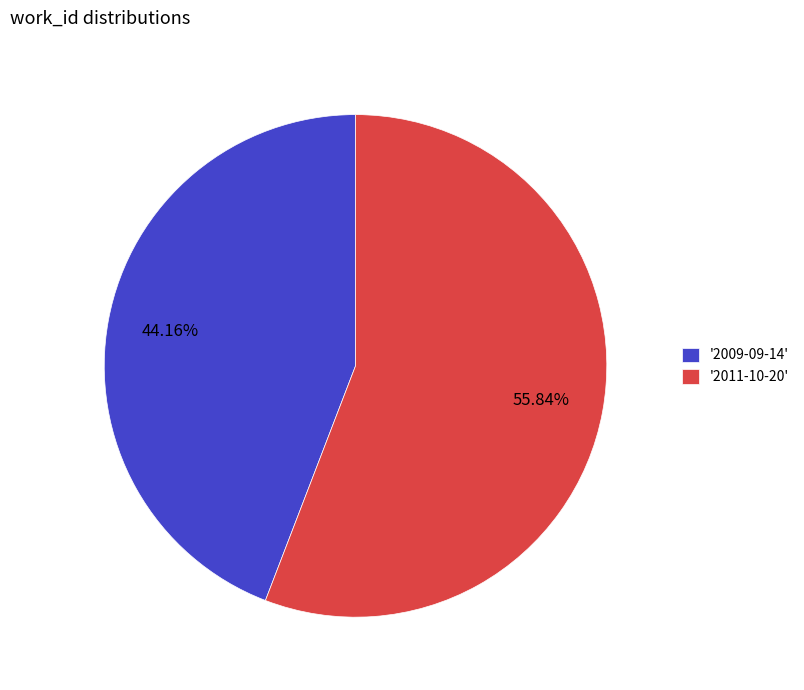

To the nearest percent, what is the difference between the largest and smallest slice percentages?

12%